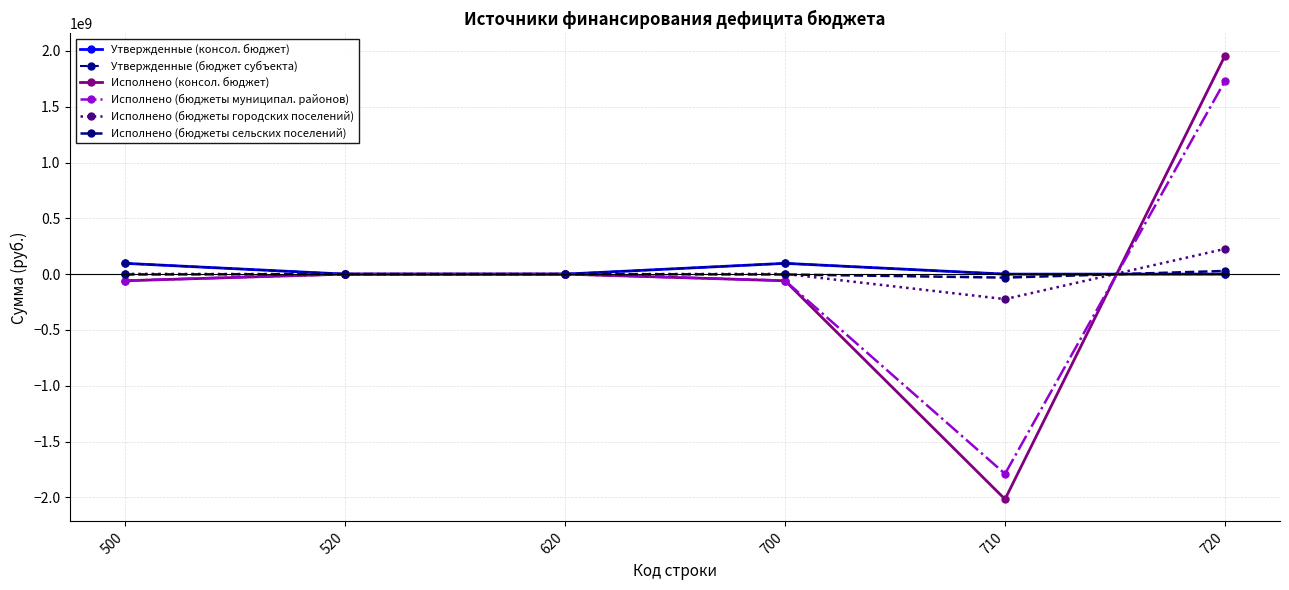

What is the difference between the maximum and minimum values in the Исполнено (бюджеты сельских поселений) series?

59561860.1